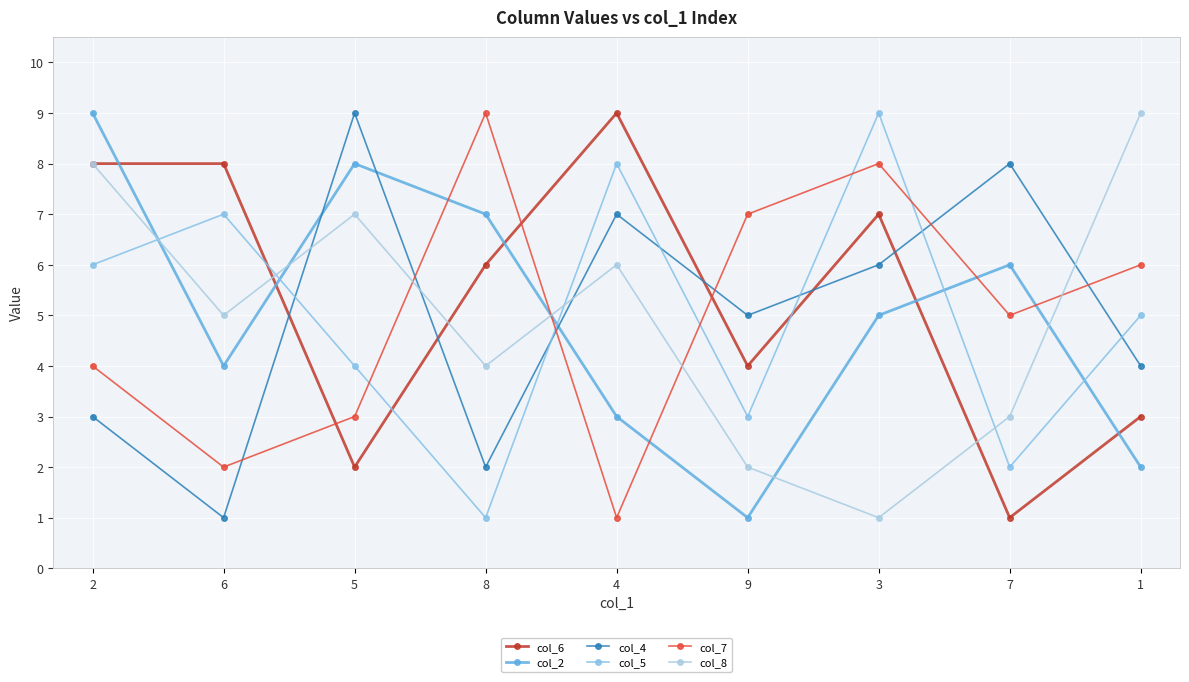

What is the label of the 3rd point from the right?

3